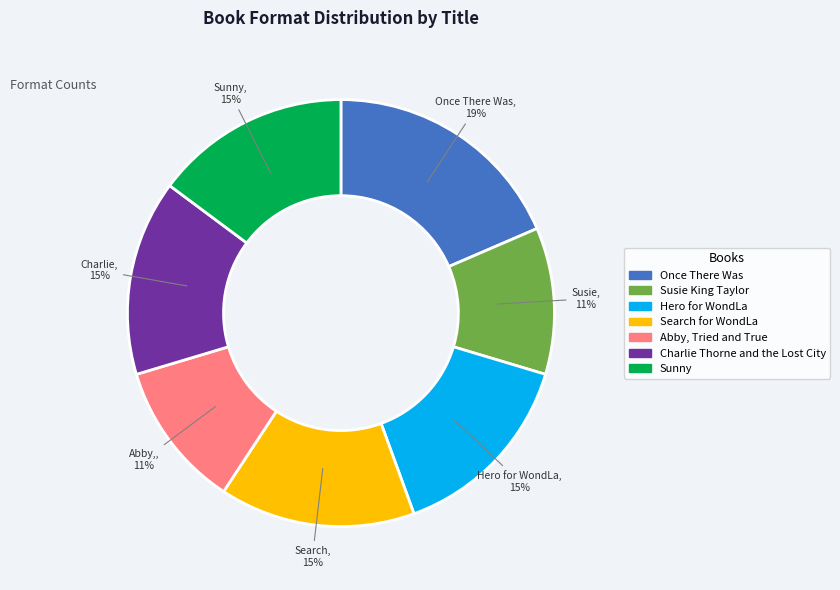

To the nearest percent, what is the combined percentage of Susie King Taylor and Charlie Thorne and the Lost City?

26%